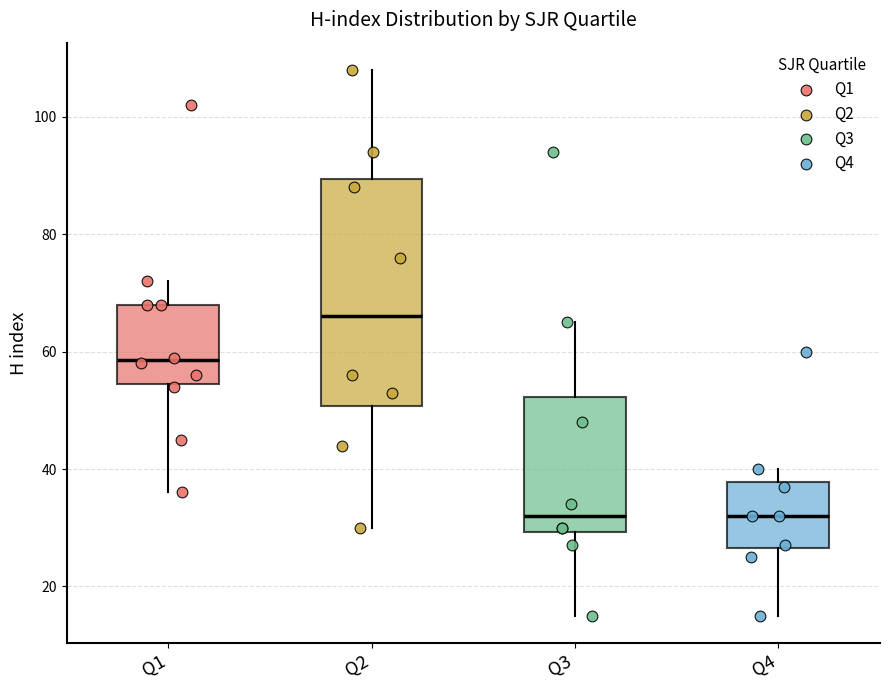

Where is the upper edge of the box for Q3 on the y-axis? The values are not printed on the chart, so give them approximately, as read against the axis.

52